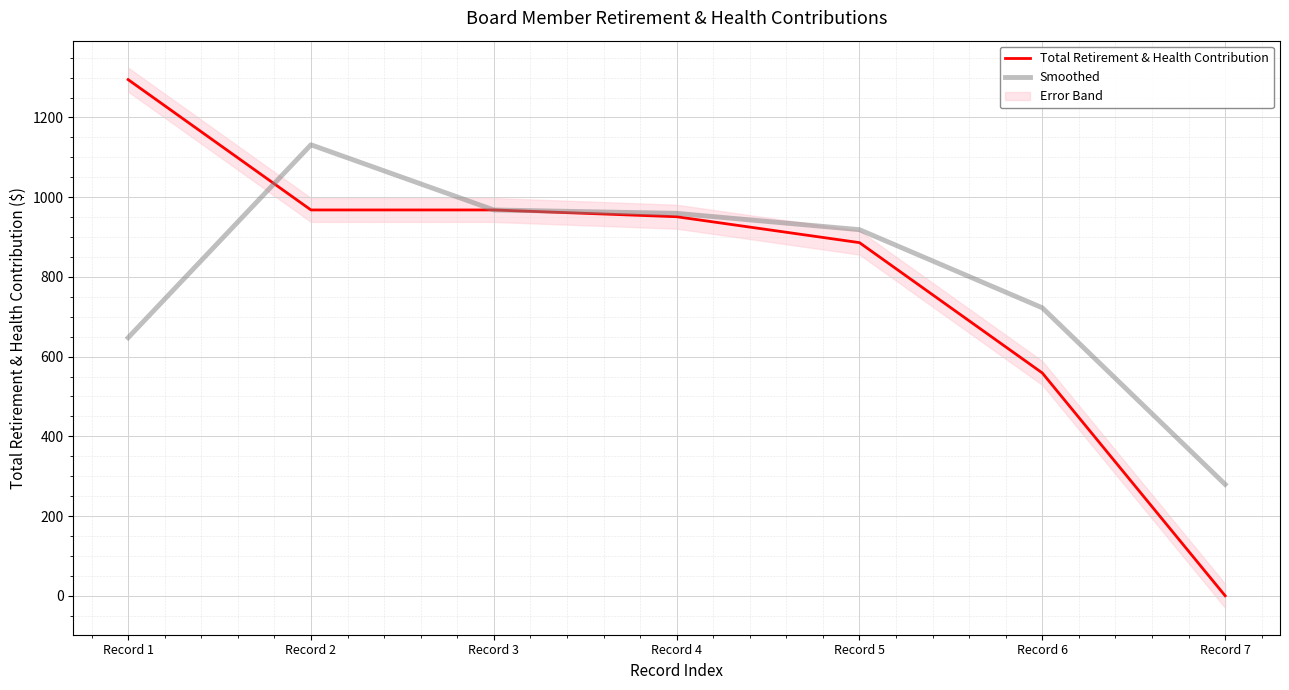

How many values in the Total Retirement & Health Contribution series are below 951?

3